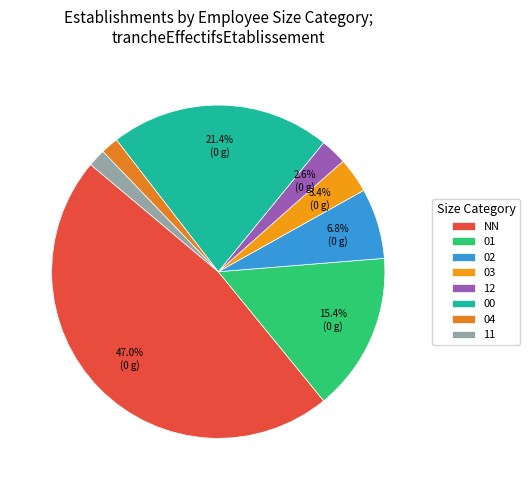

To the nearest percent, what is the combined percentage of 01 and 02?

22%